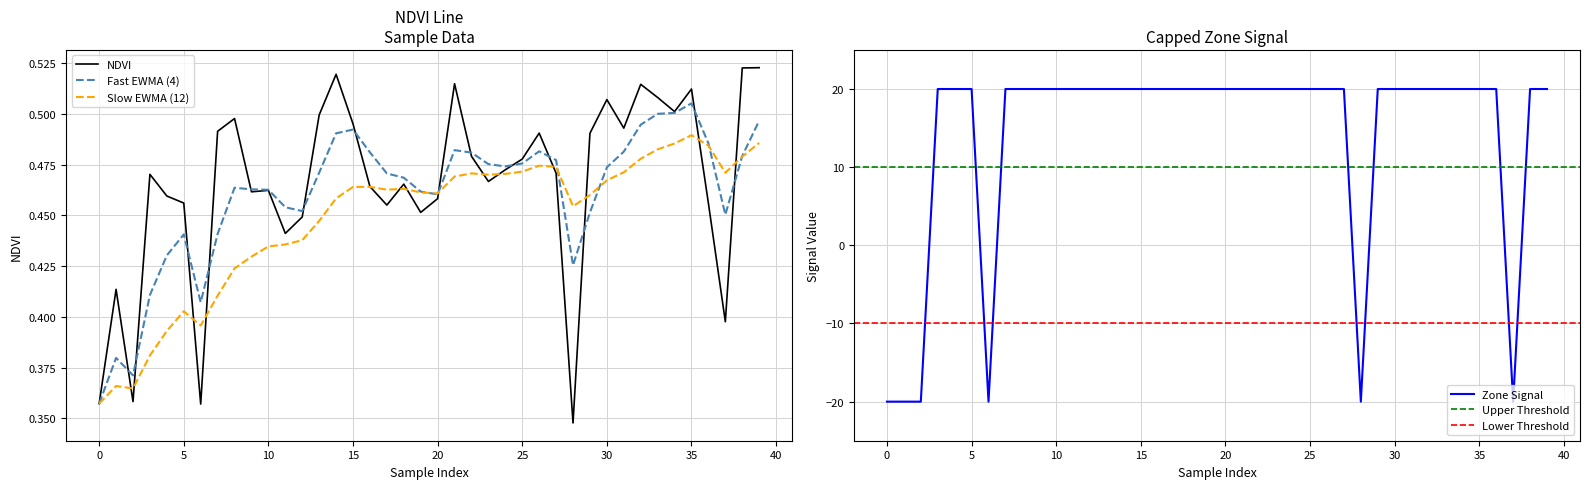

How many values in Zone are below zero?

6